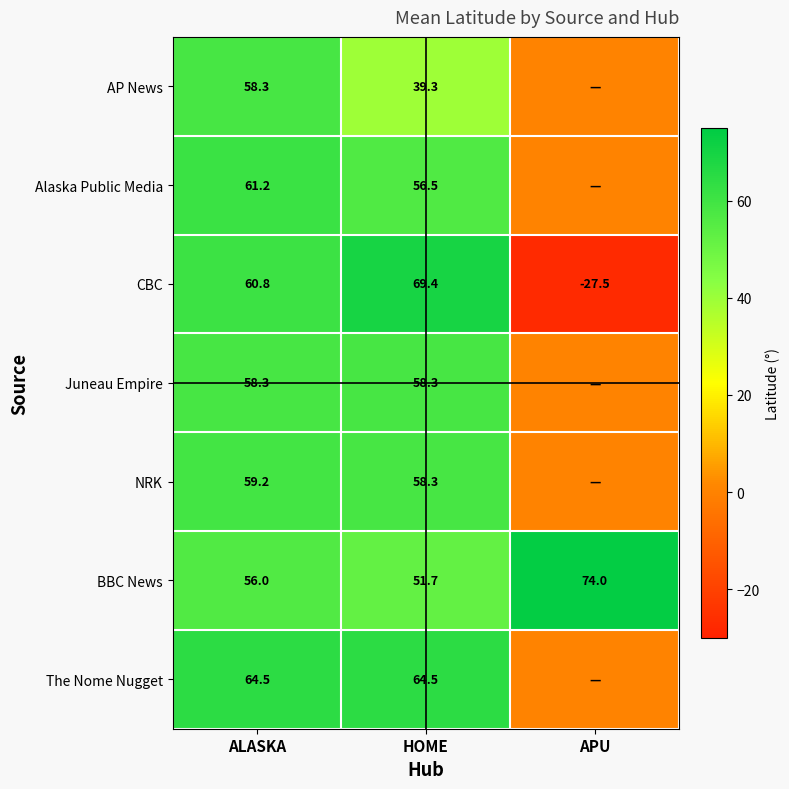

The CBC series shows -27.5 at APU. True or false?

True